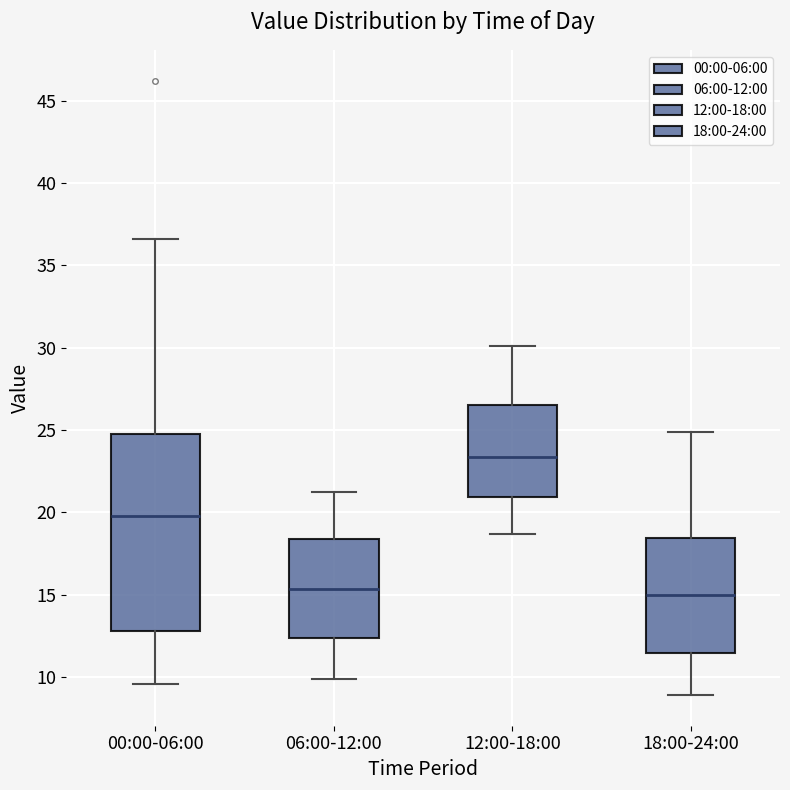

Reading left to right, transcribe this box plot: for each box, give where its median line is, the range the box spans, and where its two whiskers end, as read against the y-axis. The values are not printed on the chart, so give them approximately, as read against the axis.

00:00-06:00: median 20.0, box 13.0 to 24.5, whiskers 9.5 to 36.5
06:00-12:00: median 15.5, box 12.5 to 18.5, whiskers 10.0 to 21.0
12:00-18:00: median 23.5, box 21.0 to 26.5, whiskers 18.5 to 30.0
18:00-24:00: median 15.0, box 11.5 to 18.5, whiskers 9.0 to 25.0